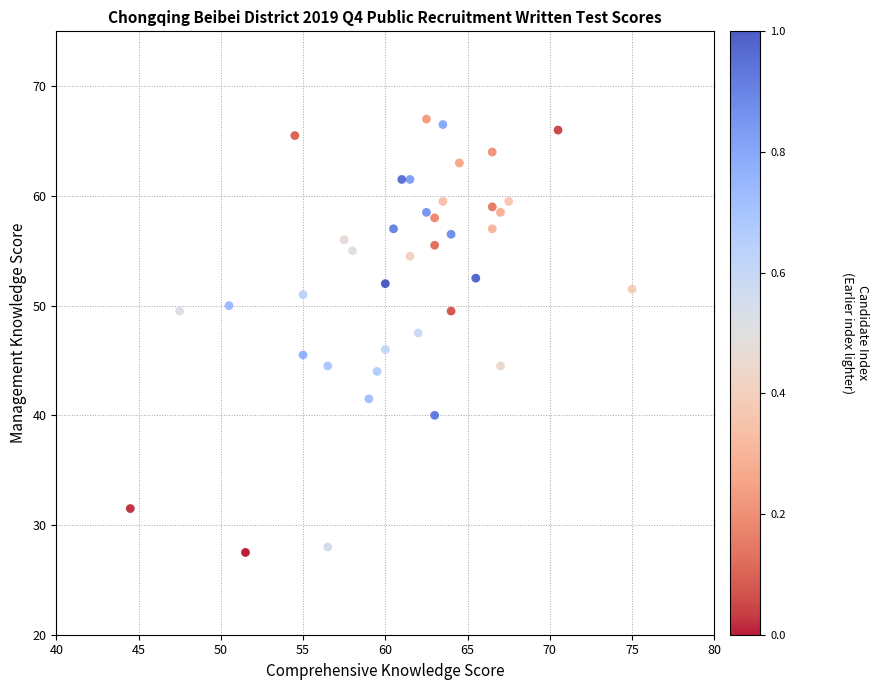

What is the range of Y values (max minus min)?

39.5